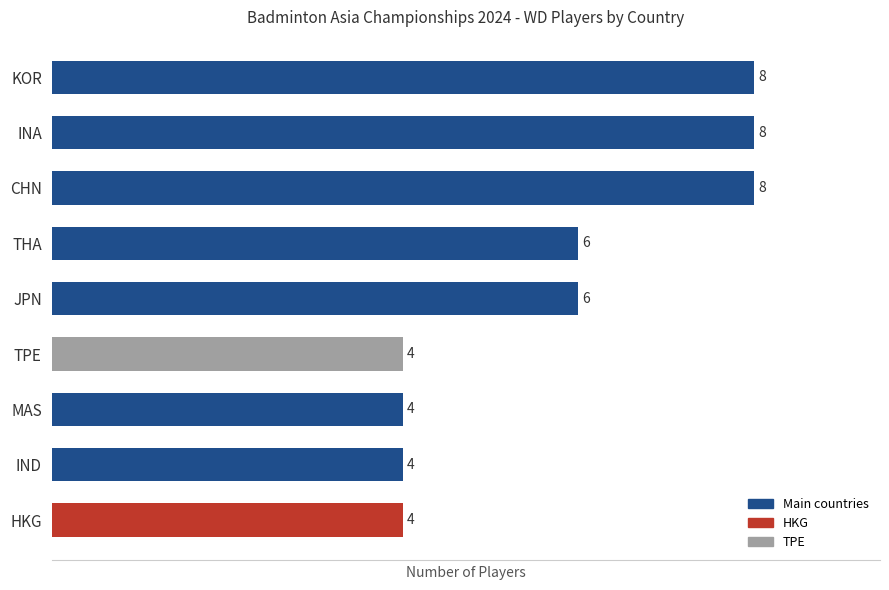

What is the minimum value shown in the chart?

4